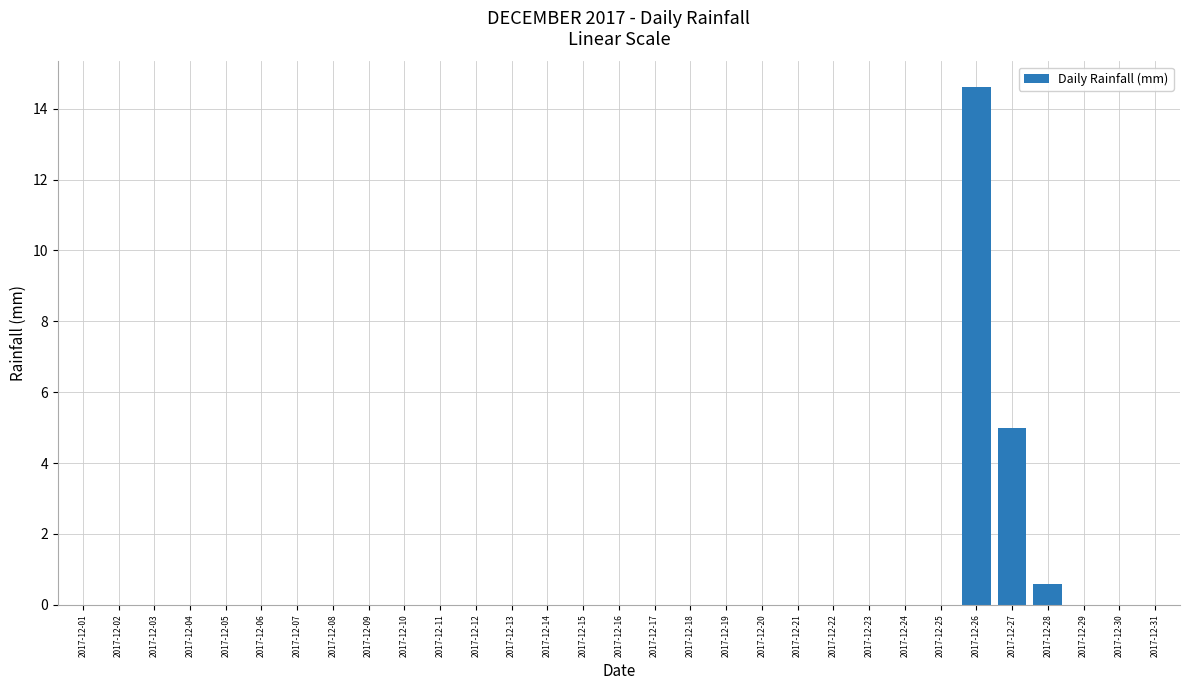

The chart shows a value of 4.9 at 2017-12-04. True or false?

False